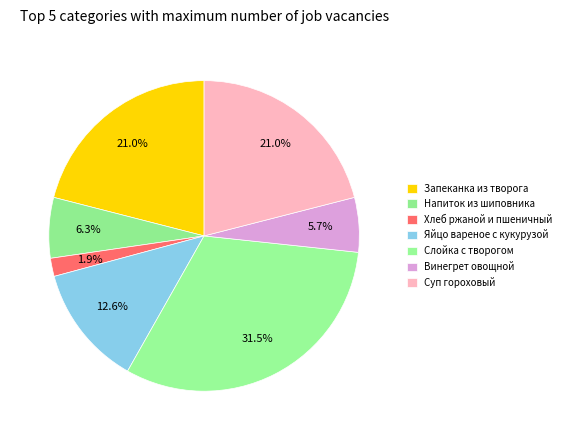

Is it true that Винегрет овощной is 1% of the pie?

False